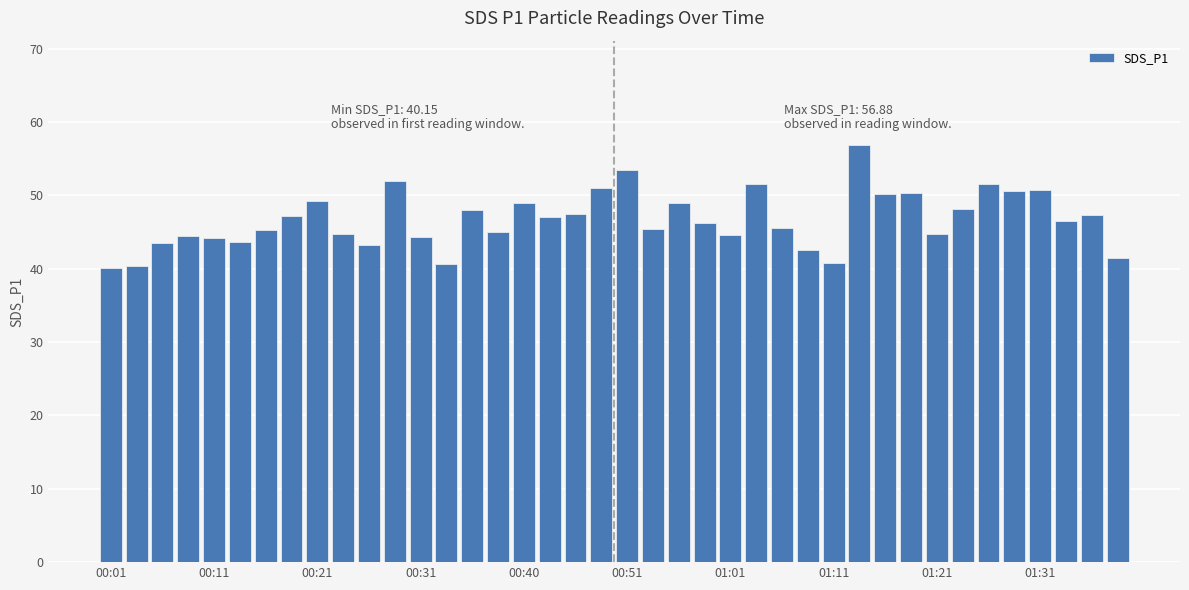

What is the value of the 22nd bar from the left?

45.4